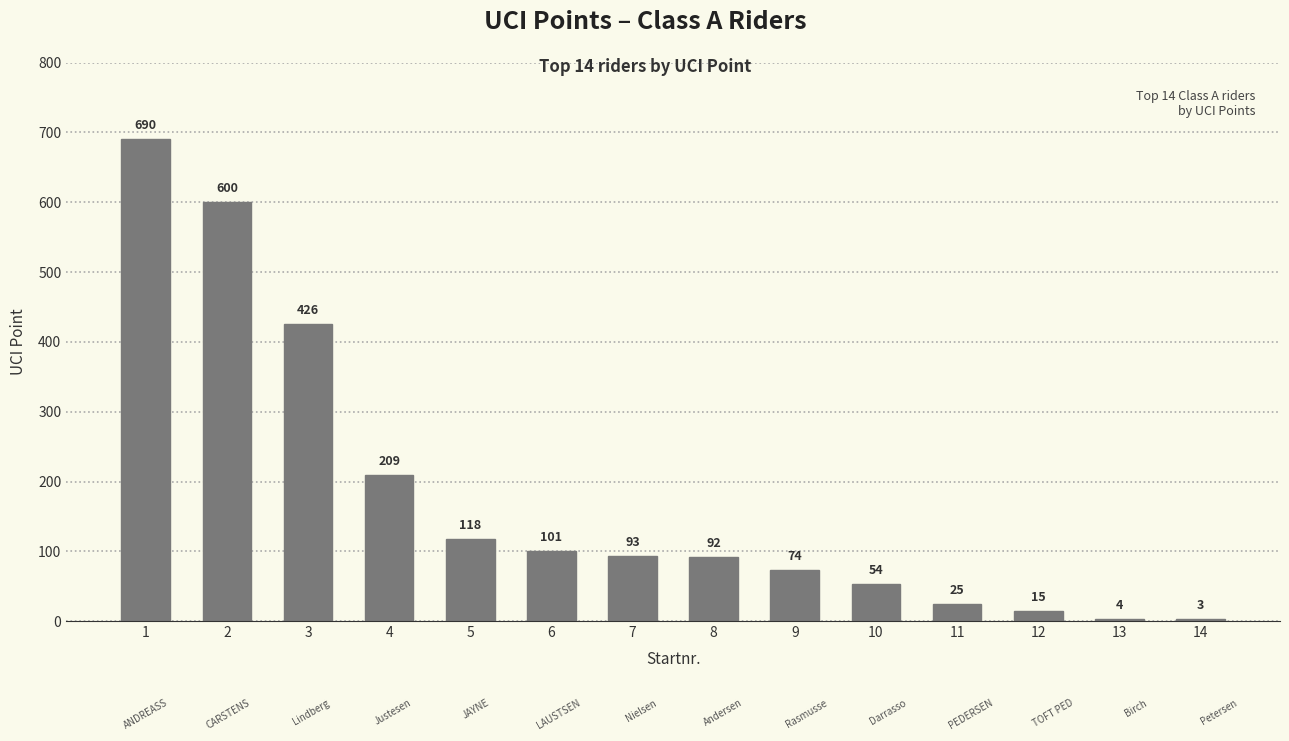

What is the ratio of the value at 10 to the value at 14?

18.0